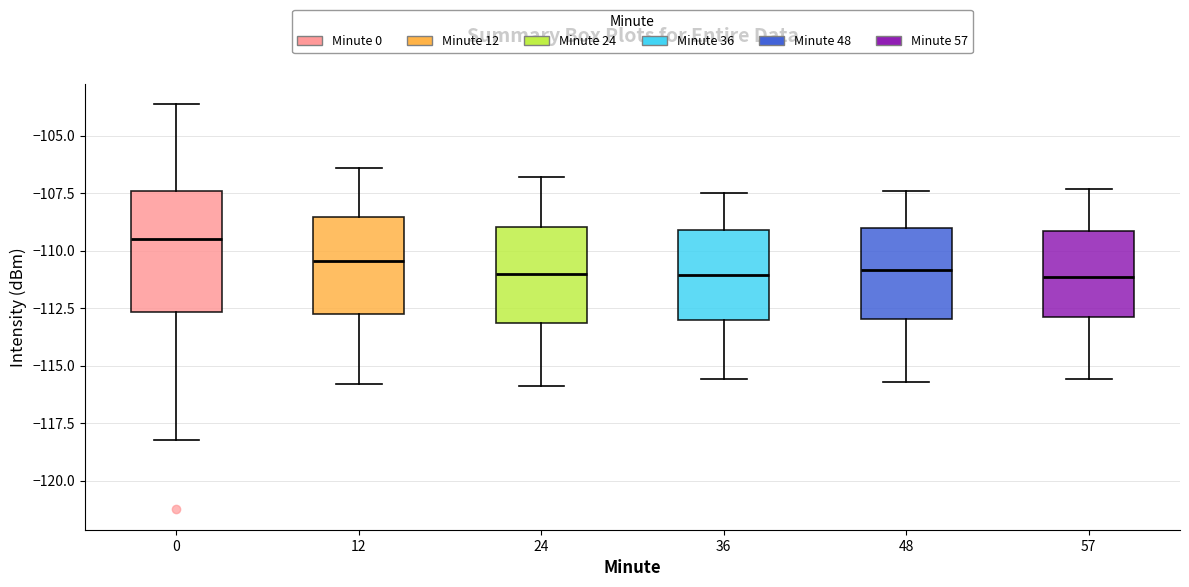

Reading left to right, transcribe this box plot: for each box, give where its median line is, the range the box spans, and where its two whiskers end, as read against the y-axis. The values are not printed on the chart, so give them approximately, as read against the axis.

0: median -109.5, box -112.5 to -107.5, whiskers -118.0 to -103.5
12: median -110.5, box -112.5 to -108.5, whiskers -116.0 to -106.5
24: median -111.0, box -113.0 to -109.0, whiskers -116.0 to -107.0
36: median -111.0, box -113.0 to -109.0, whiskers -115.5 to -107.5
48: median -111.0, box -113.0 to -109.0, whiskers -115.5 to -107.5
57: median -111.0, box -113.0 to -109.0, whiskers -115.5 to -107.5